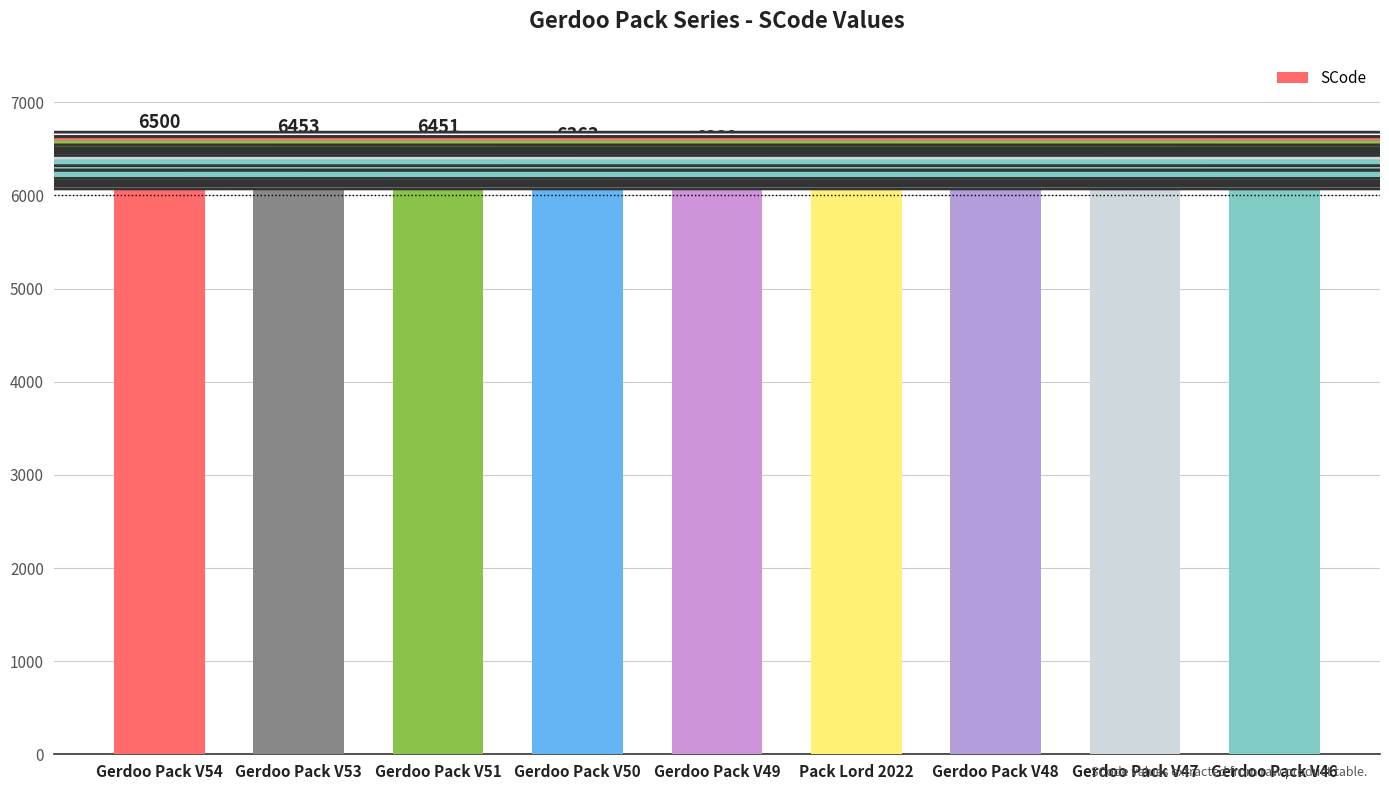

Reading left to right, transcribe all the data shown in this chart.

6500	6453	6451	6363	6332	6316	6300	6280	6250